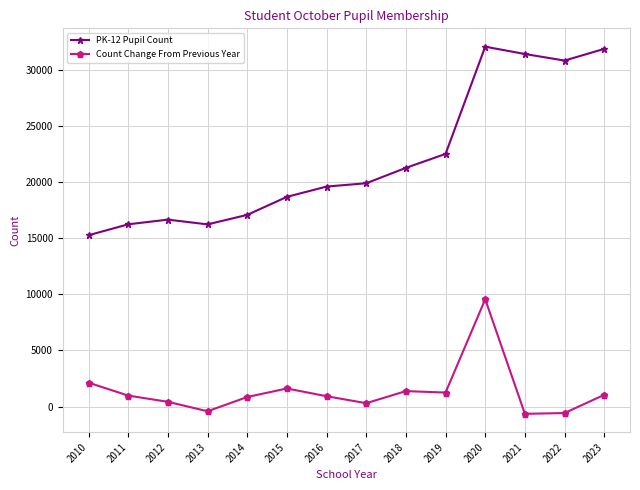

True or false: Count Change From Previous Year and PK-12 Pupil Count intersect in this chart.

False